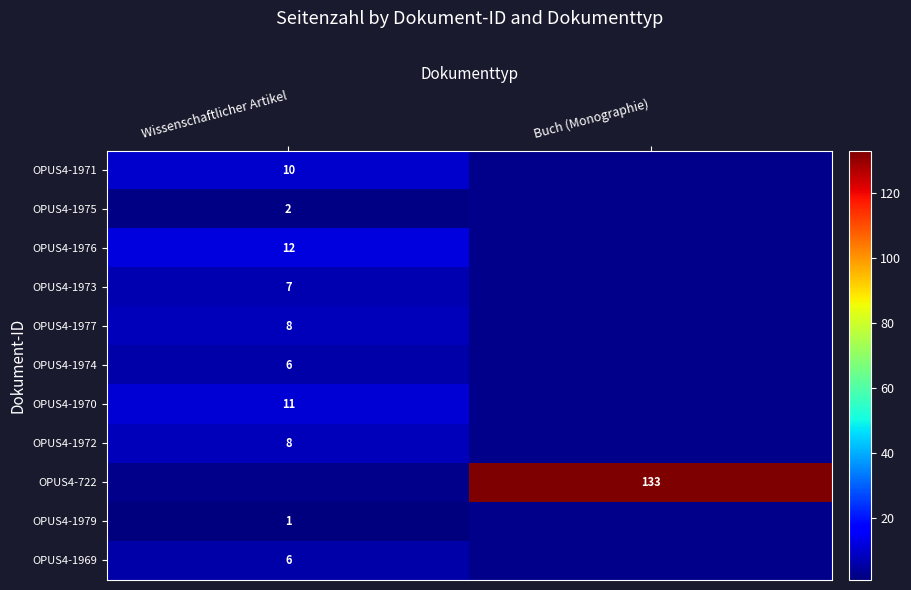

The OPUS4-1973 series shows 4 at Wissenschaftlicher Artikel. True or false?

False